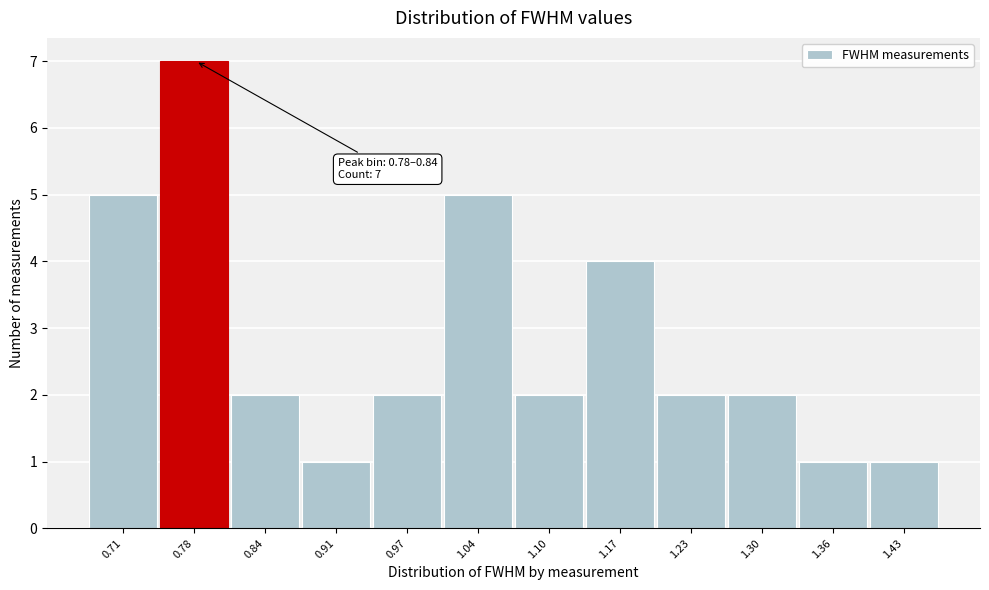

Reading right to left, list all the values displayed in this chart.

1	1	2	2	4	2	5	2	1	2	7	5